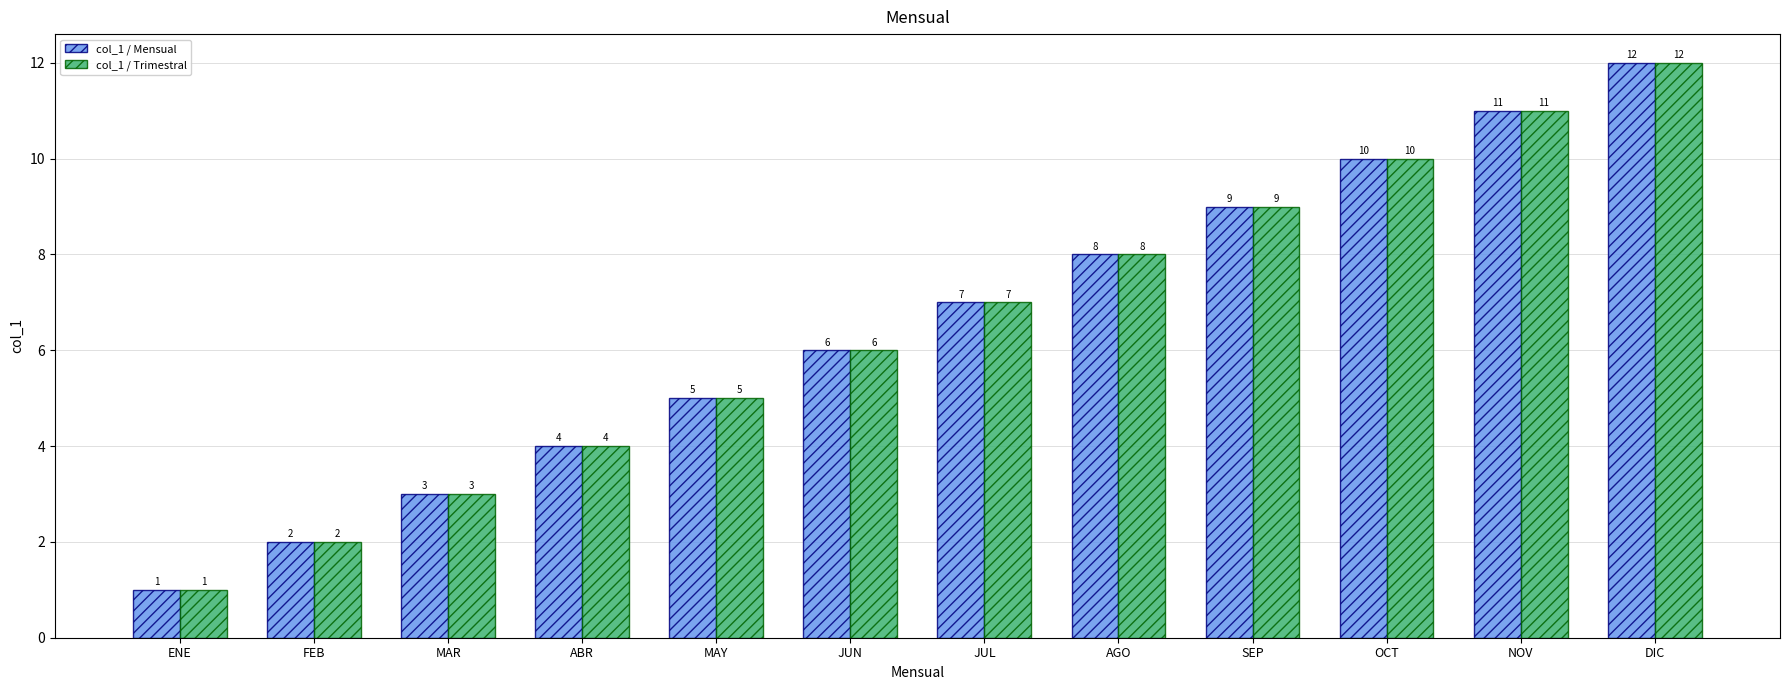

How many data points in col_1 / Trimestral are less than 7?

6